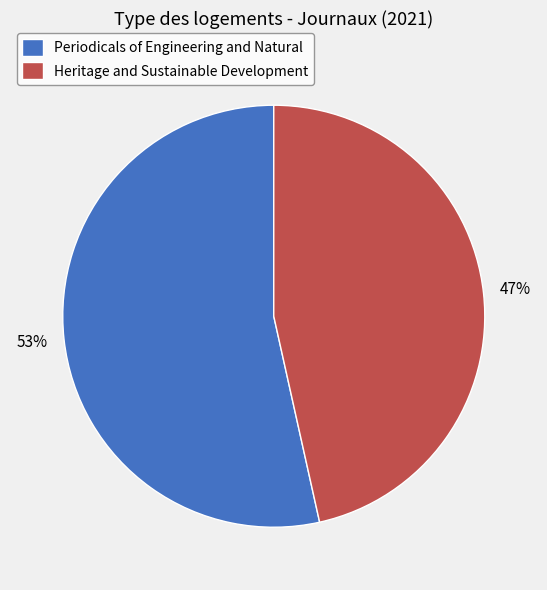

To the nearest percent, what is the combined percentage of Heritage and Sustainable Development and Periodicals of Engineering and Natural?

100%